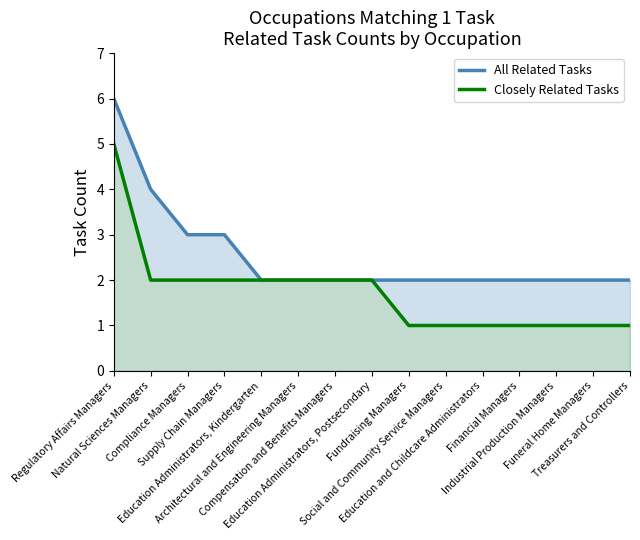

Which series has the largest range (max minus min)?

All Related Tasks